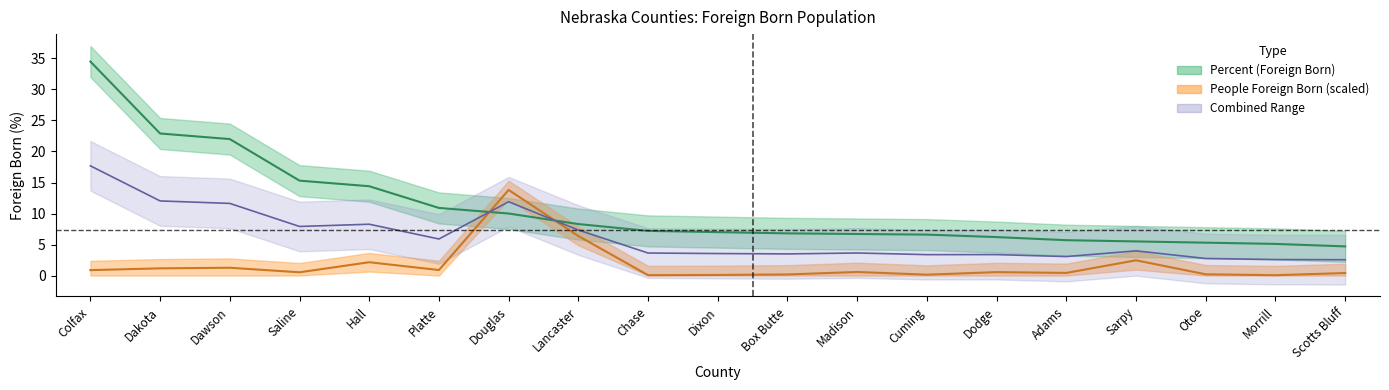

How many data points in Percent (Foreign Born) are less than 7?

9